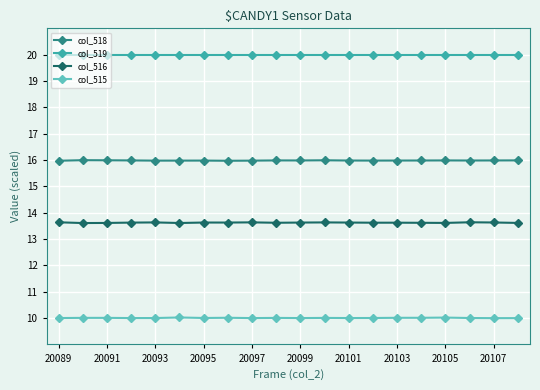

What is the value of the col_516 point at the 1st from the left?

13.6